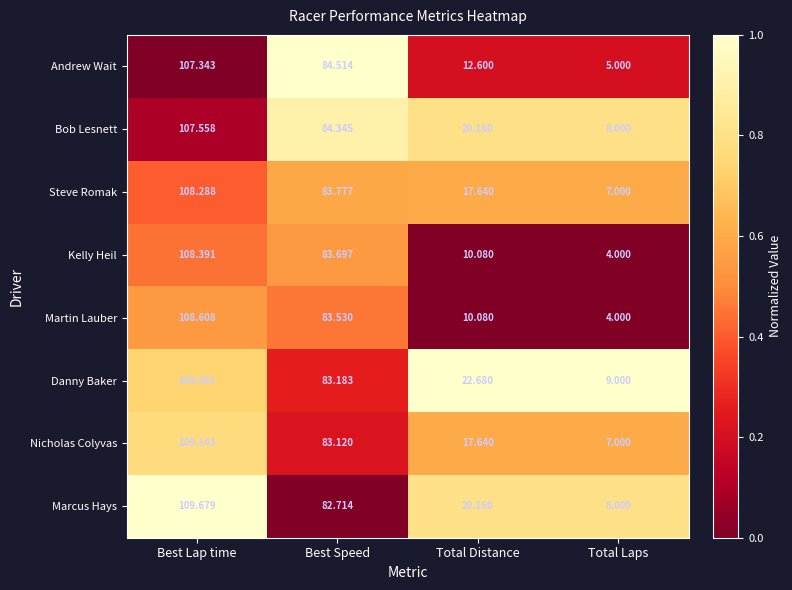

What is the total value across all series at Best Lap time?

868.1